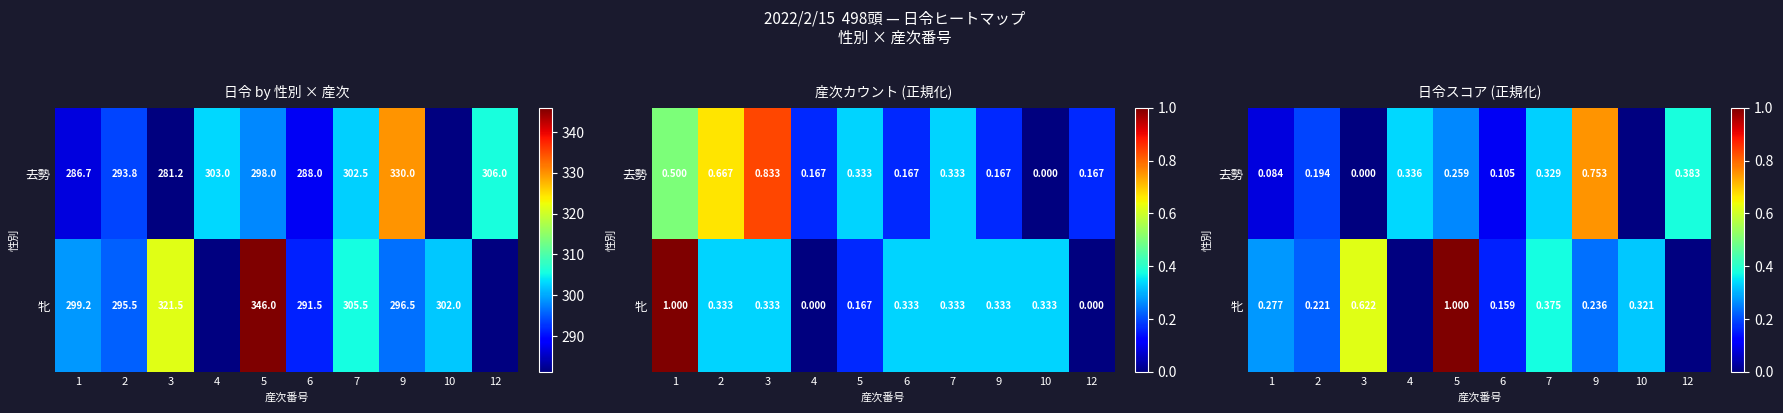

Between 1 and 6, which series saw the biggest shift?

牝